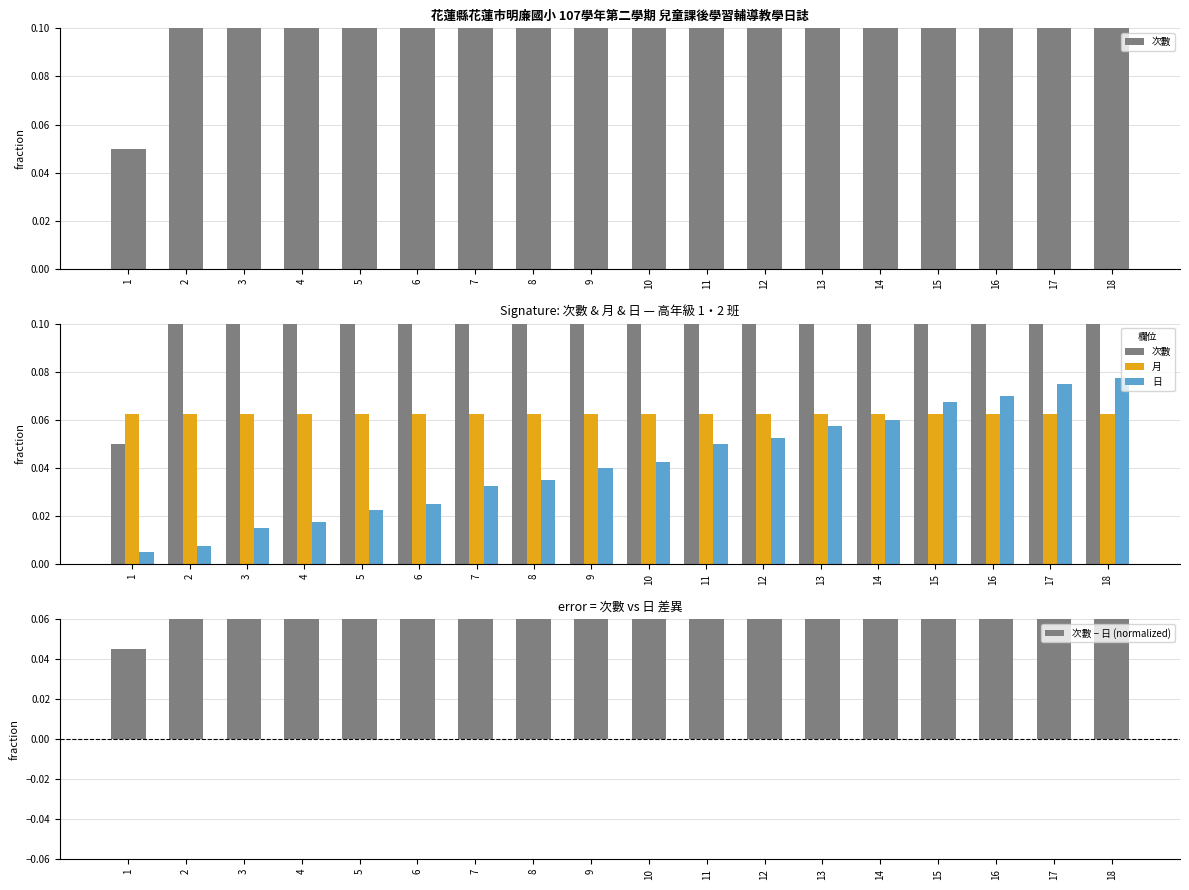

What is the spread (max minus min) of values at 16?

0.7